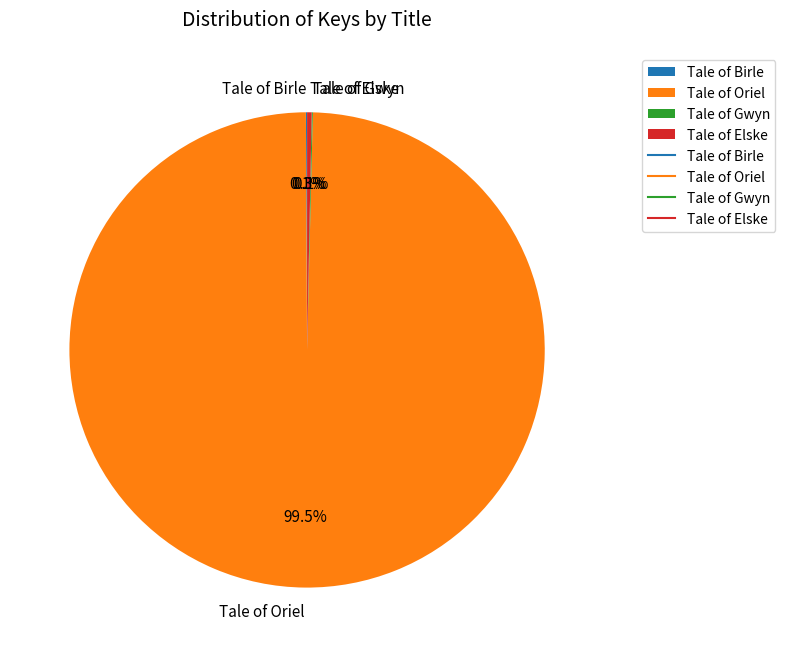

Which slice is the largest?

Tale of Oriel